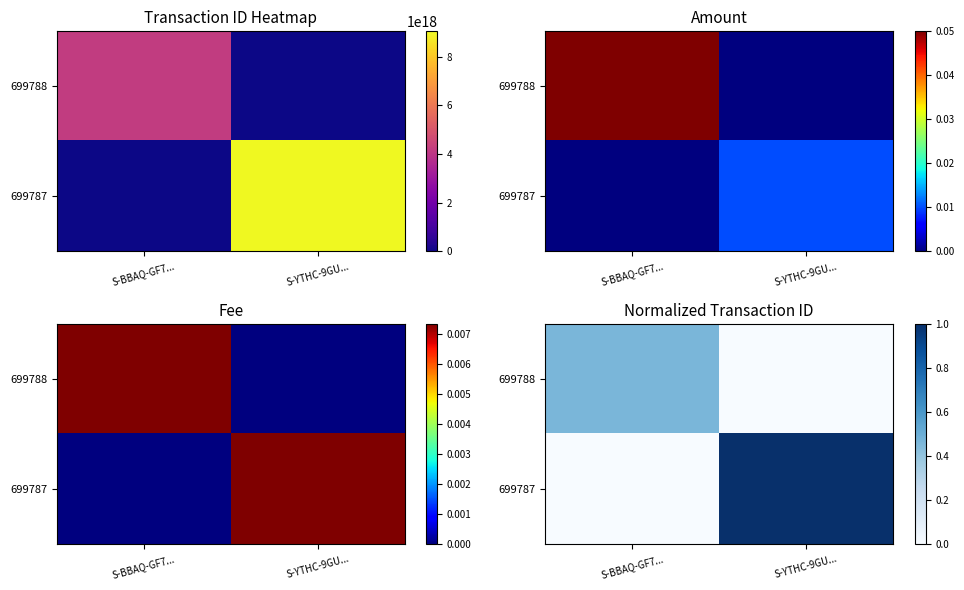

Count the number of data series in this chart.

2